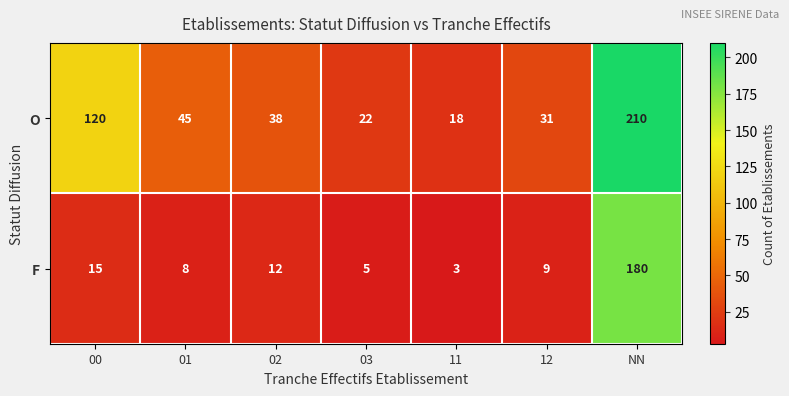

What is the minimum value shown in the chart?

3